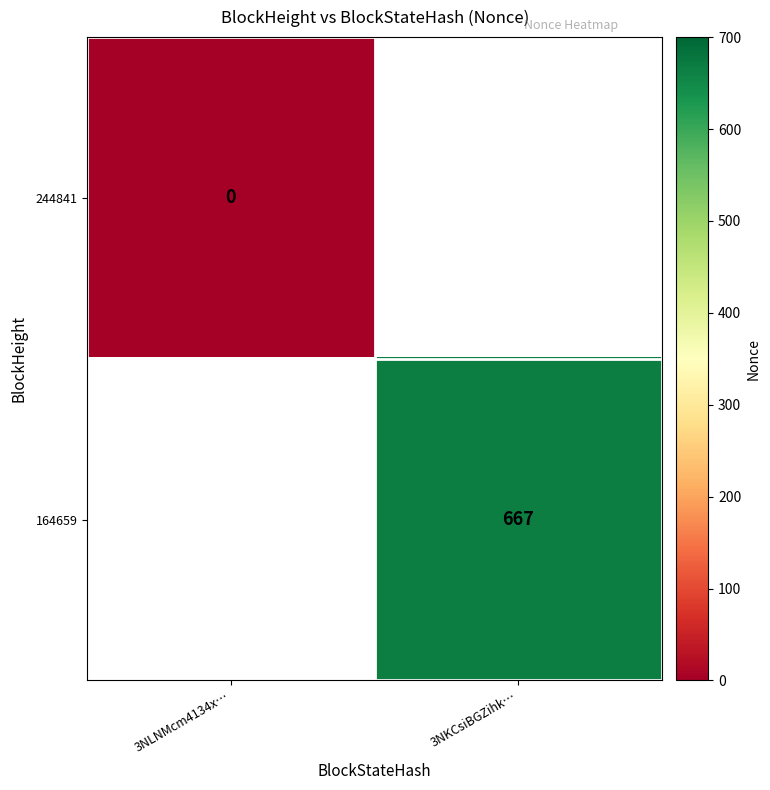

The value of 164659 at 3NKCsiBGZihk… is 667. True or false?

True